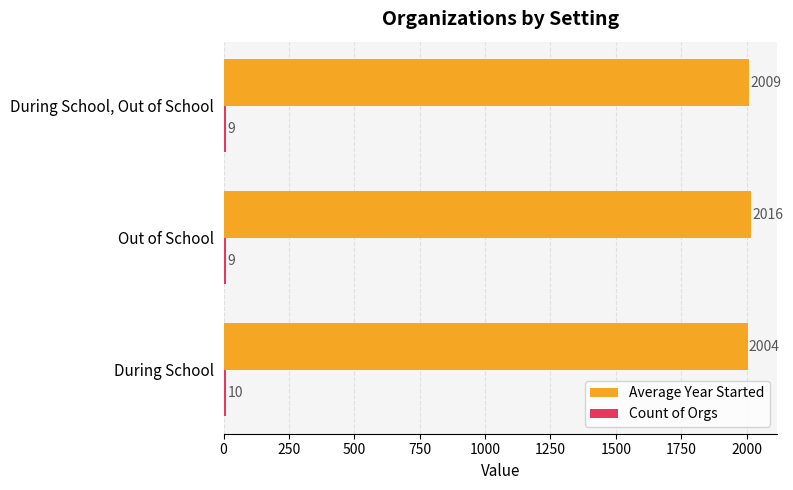

At which category is the sum across all series the highest?

Out of School